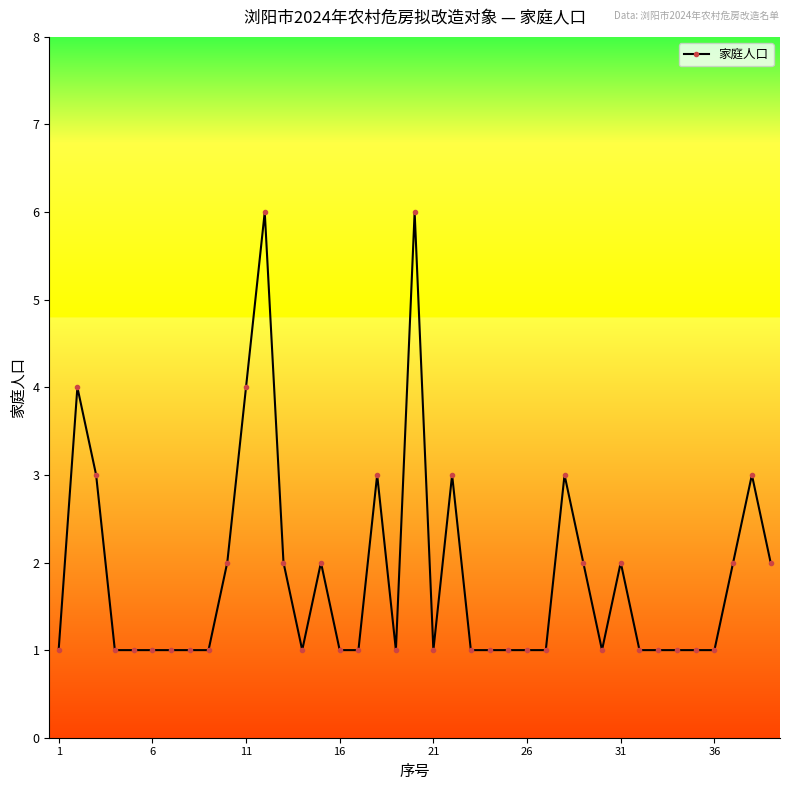

True or false: the data has more than 0 interior local peaks.

True